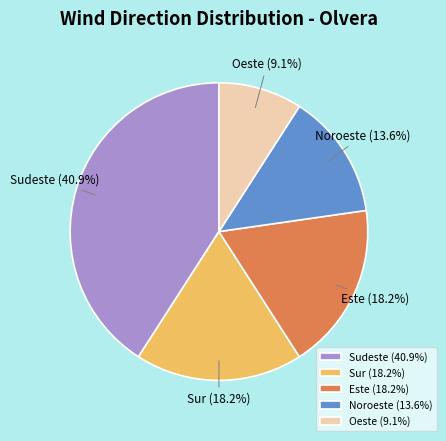

Is there any slice that represents more than half of the pie?

No